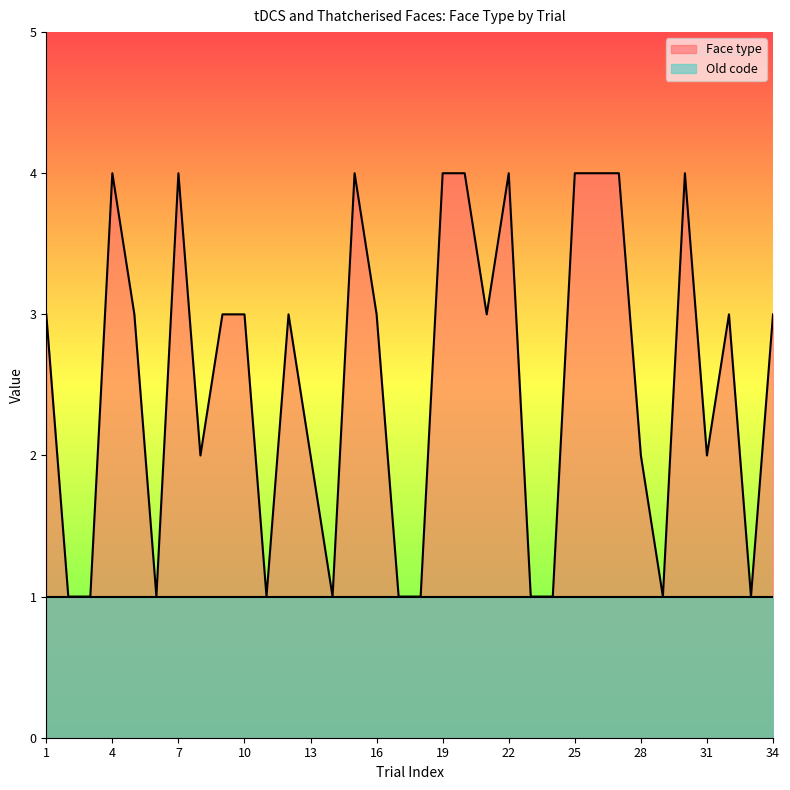

Reading right to left, extract all data points from this chart.

34=3	33=1	32=3	31=2	30=4	29=1	28=2	27=4	26=4	25=4	24=1	23=1	22=4	21=3	20=4	19=4	18=1	17=1	16=3	15=4	14=1	13=2	12=3	11=1	10=3	9=3	8=2	7=4	6=1	5=3	4=4	3=1	2=1	1=3